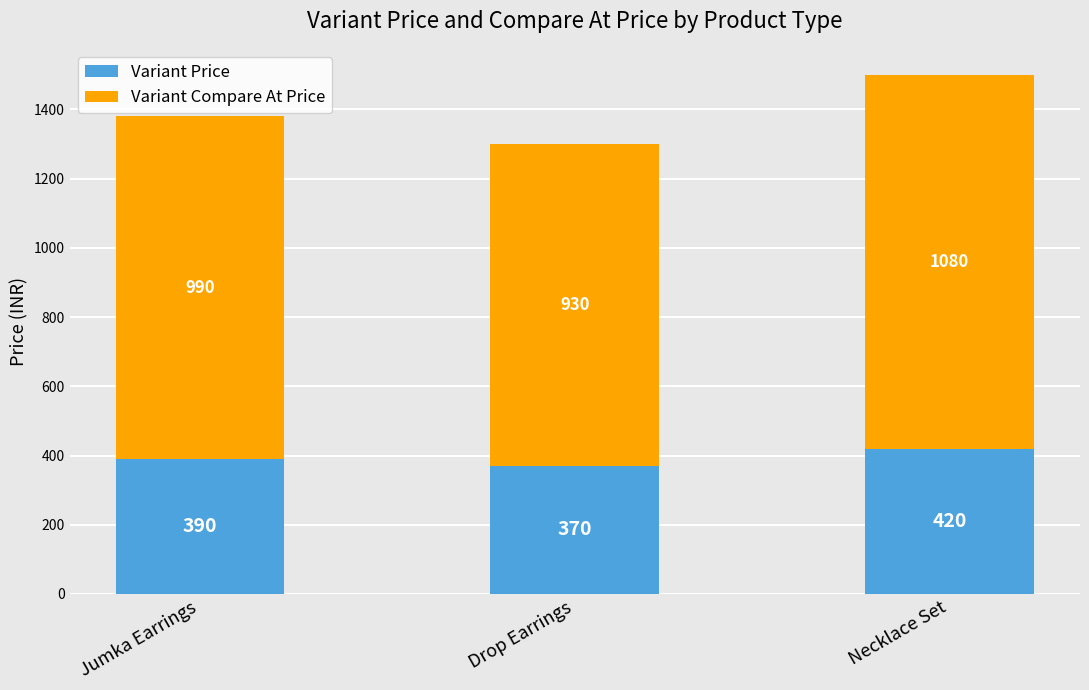

How many Variant Price values are between 370 and 420?

3